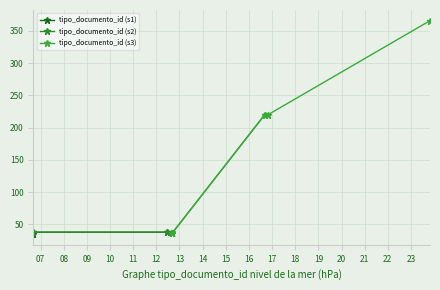

What is the value of the tipo_documento_id (s2) point at the 3rd from the left?

36